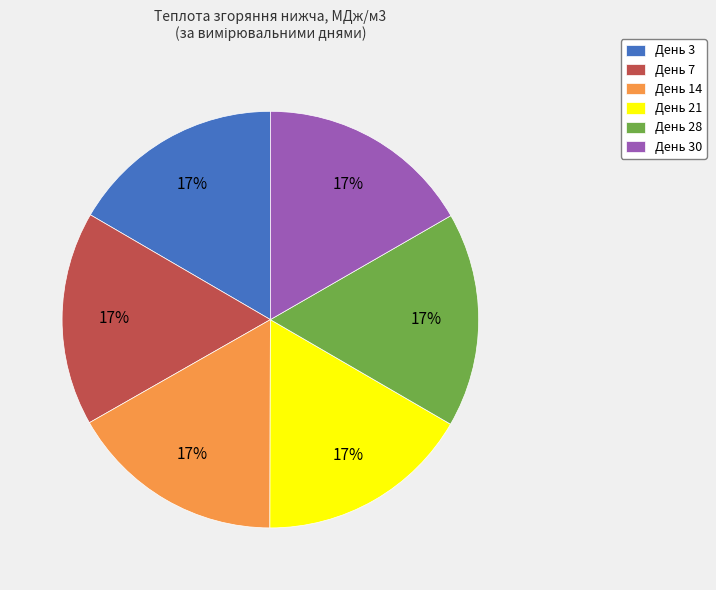

How many segments does this pie chart have?

6